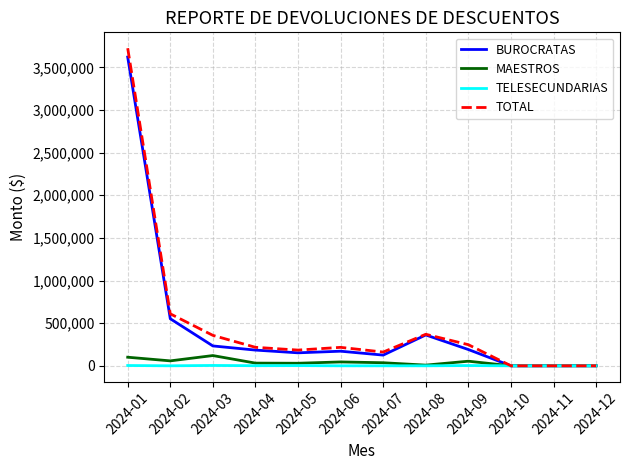

The value of BUROCRATAS at 2024-12 is 1962656. True or false?

False